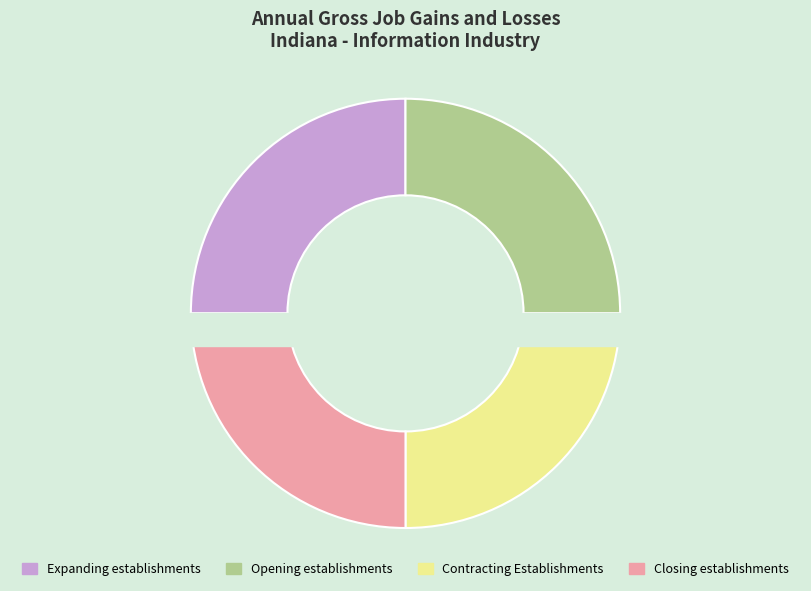

Is it true that Expanding establishments is 14% of the pie?

False